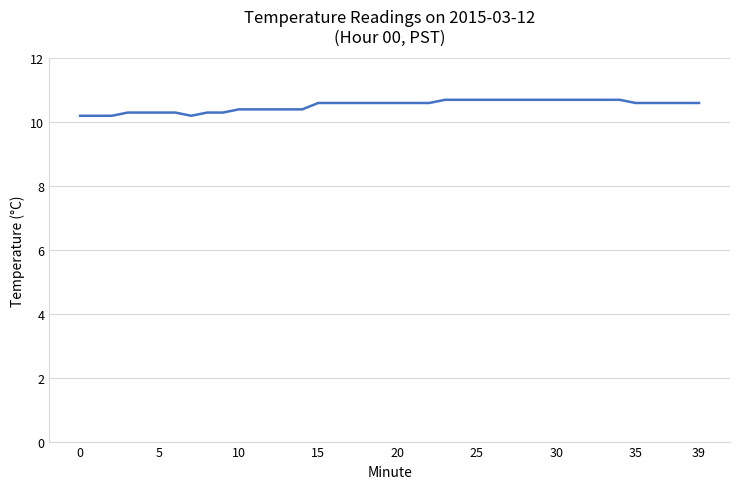

What is the maximum value shown in the chart?

10.7